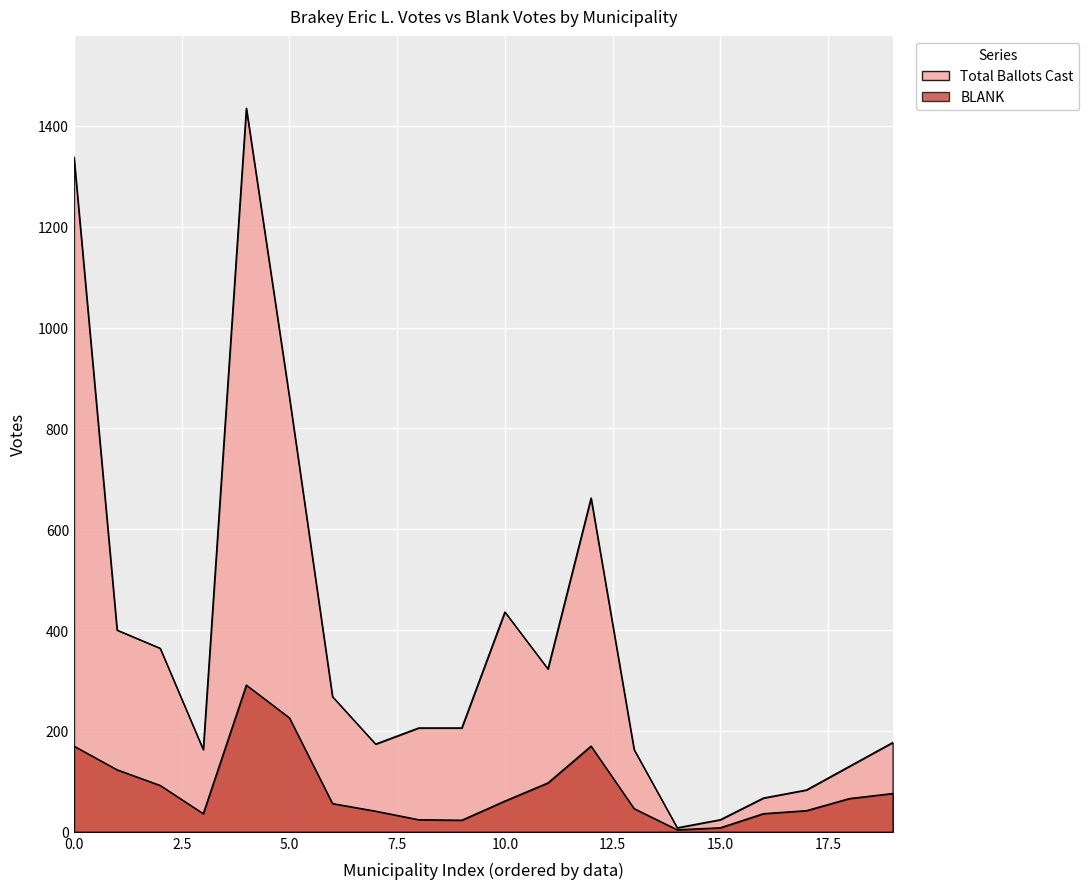

Does the chart display data point markers on the line(s)?

No